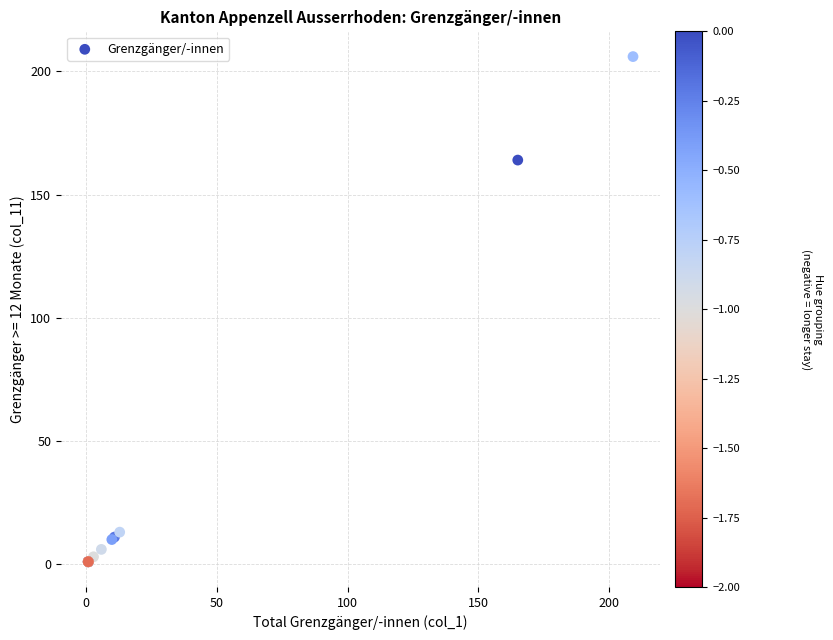

What Y value in the scatter plot is closest to 103?

164